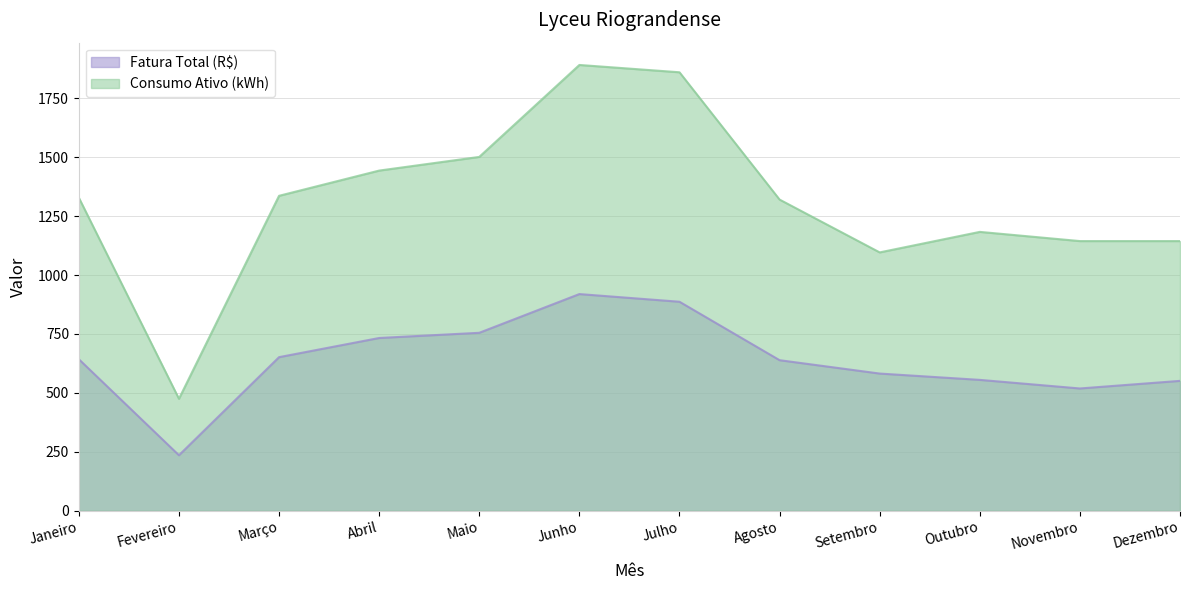

True or false: Consumo Ativo (kWh) and Fatura Total (R$) cross at least once.

False